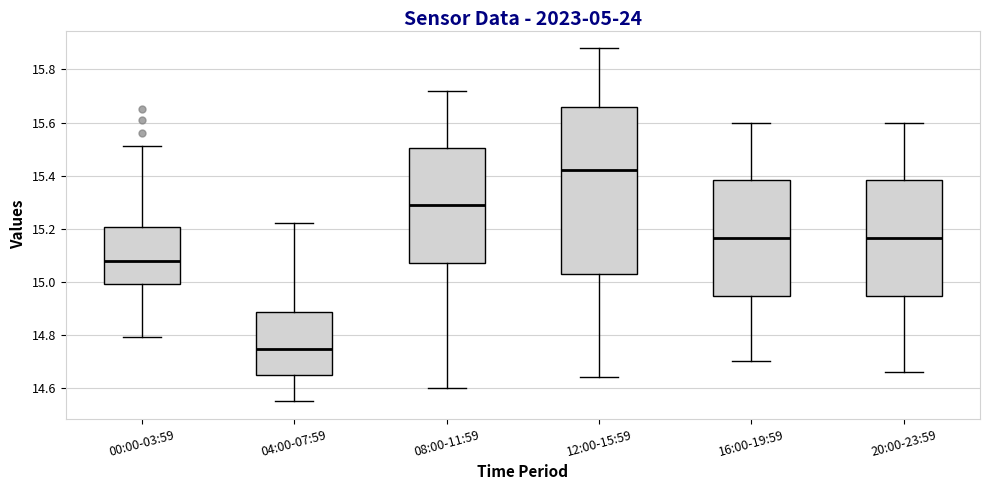

Reading left to right, read every box against the y-axis: the position of its median line, the range the box covers, and the ends of its whiskers. The values are not printed on the chart, so give them approximately, as read against the axis.

00:00-03:59: median 15.08, box 15.00 to 15.20, whiskers 14.80 to 15.52
04:00-07:59: median 14.74, box 14.64 to 14.88, whiskers 14.56 to 15.22
08:00-11:59: median 15.30, box 15.08 to 15.50, whiskers 14.60 to 15.72
12:00-15:59: median 15.42, box 15.04 to 15.66, whiskers 14.64 to 15.88
16:00-19:59: median 15.16, box 14.94 to 15.38, whiskers 14.70 to 15.60
20:00-23:59: median 15.16, box 14.94 to 15.38, whiskers 14.66 to 15.60